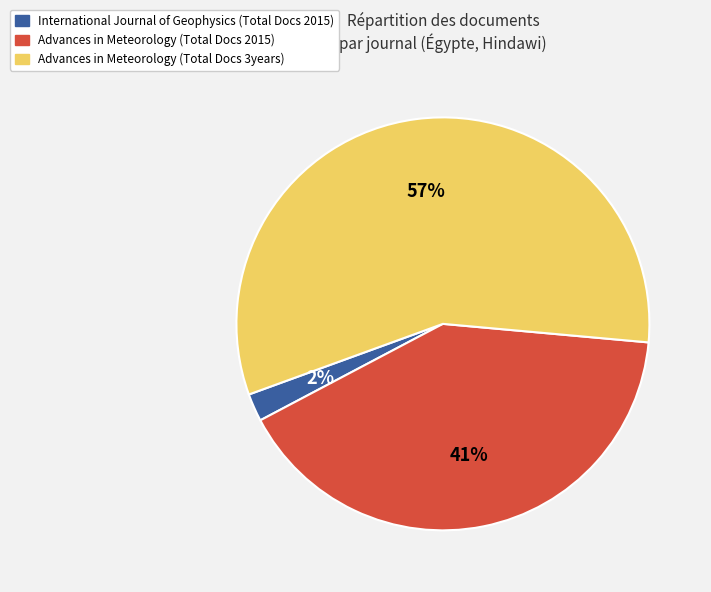

Rank the categories by value from highest to lowest.

Advances in Meteorology (Total Docs 3years), Advances in Meteorology (Total Docs 2015), International Journal of Geophysics (Total Docs 2015)